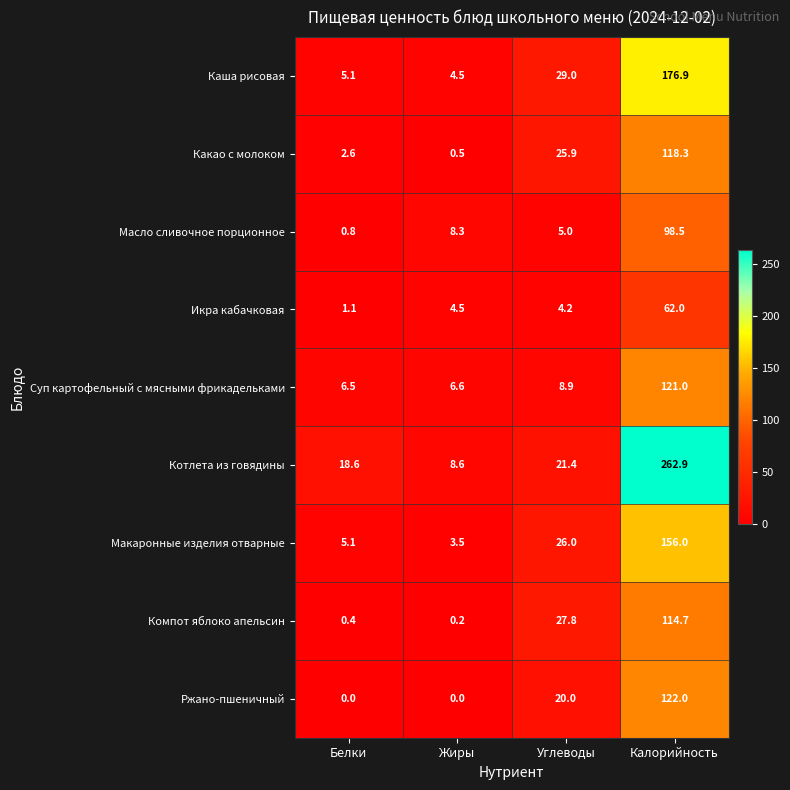

True or false: Котлета из говядины has a value of 21.4 at Углеводы.

True